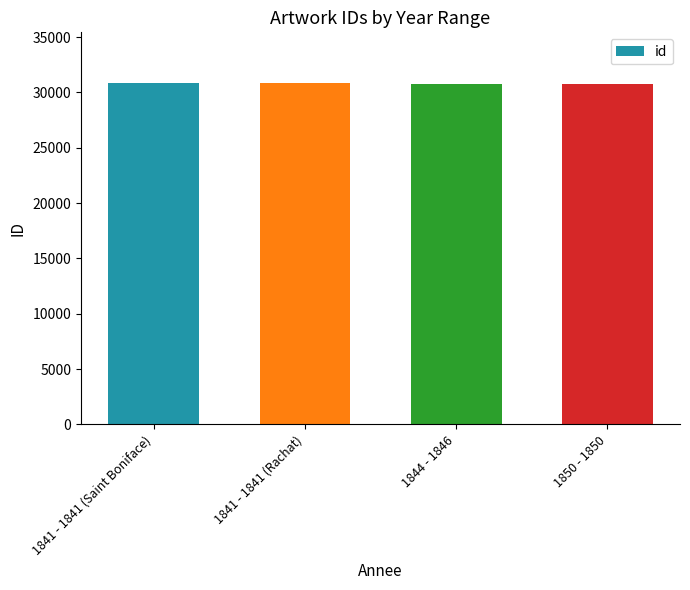

How many data points does each series have?

4